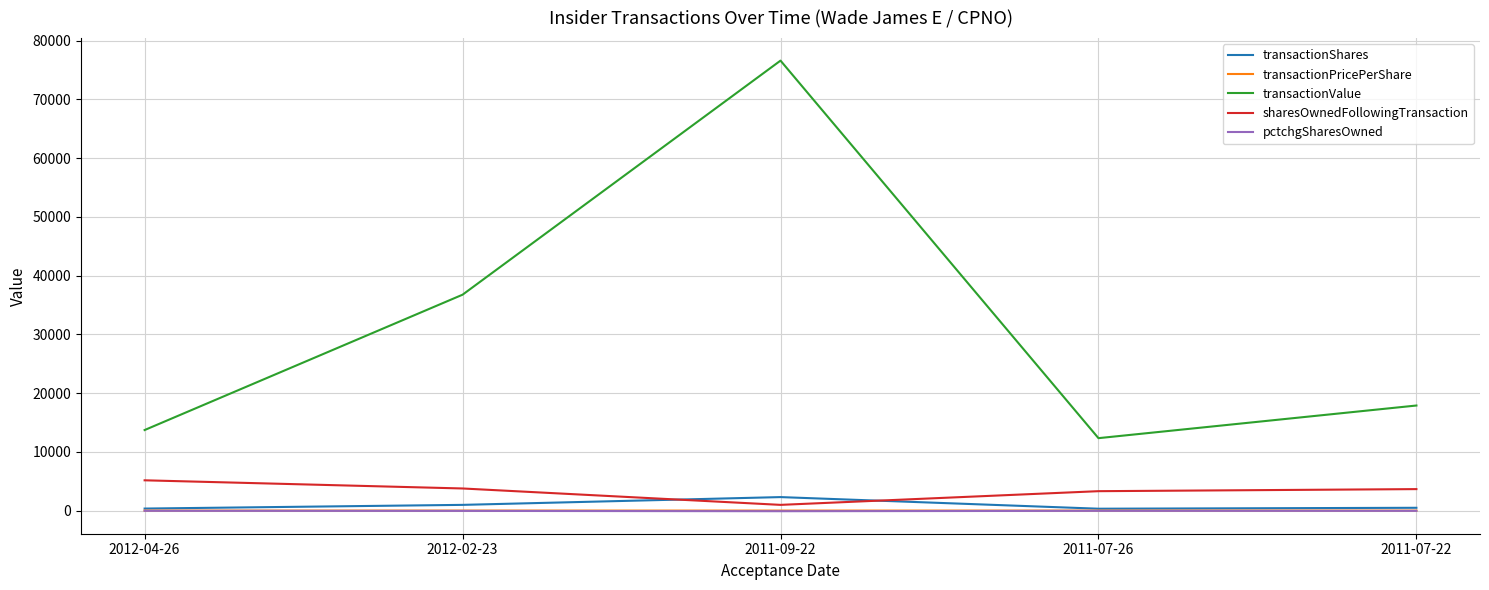

Does the chart display data point markers on the line(s)?

No